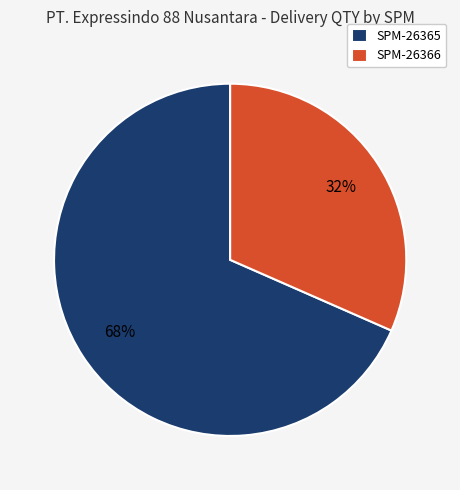

Rank the categories by value from lowest to highest.

SPM-26366, SPM-26365